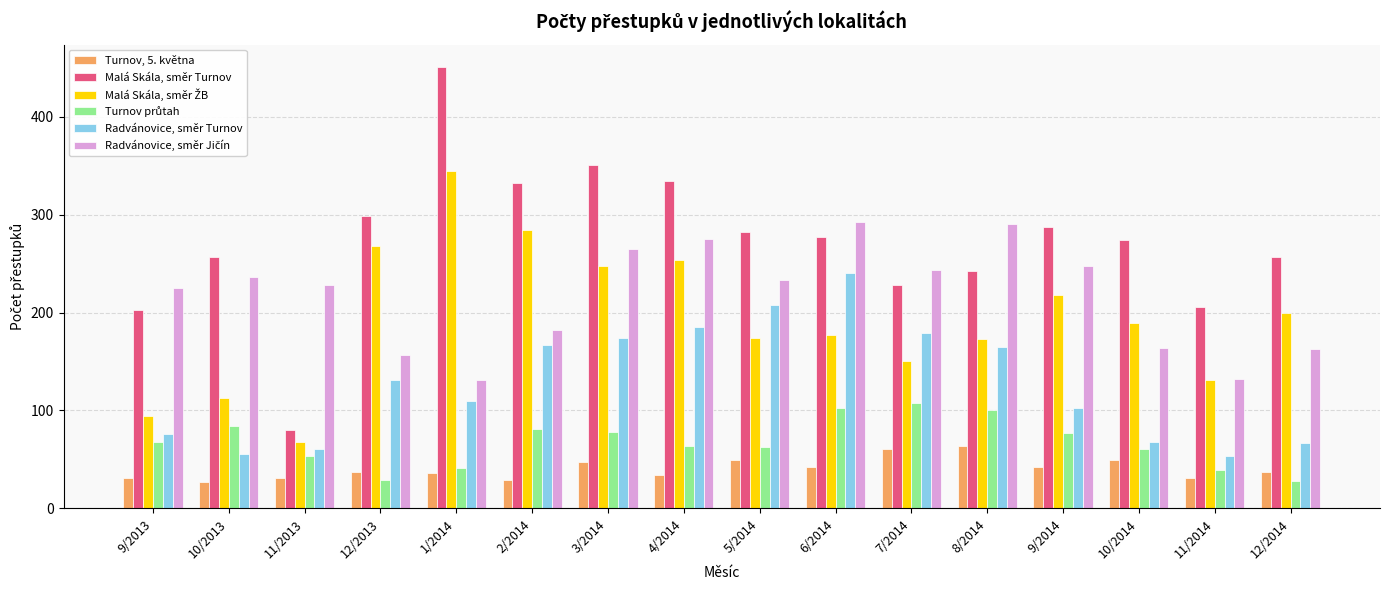

What is the greatest value displayed?

451